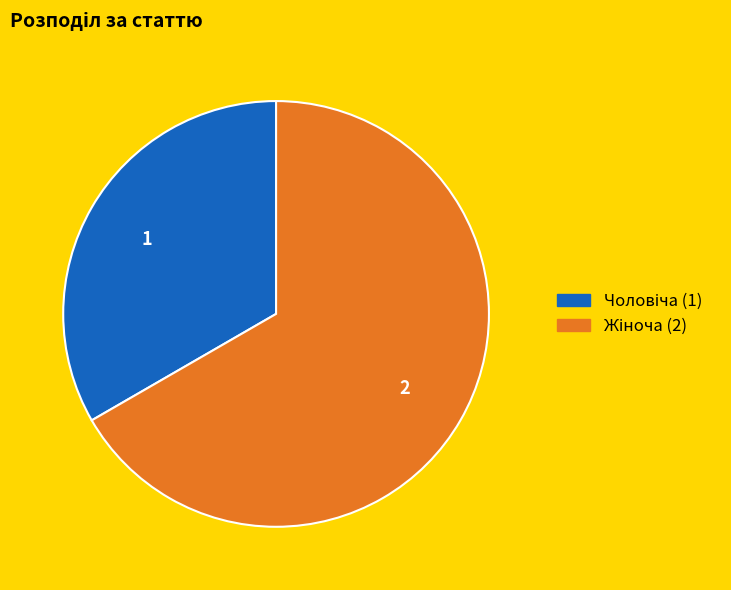

How many segments does this pie chart have?

2